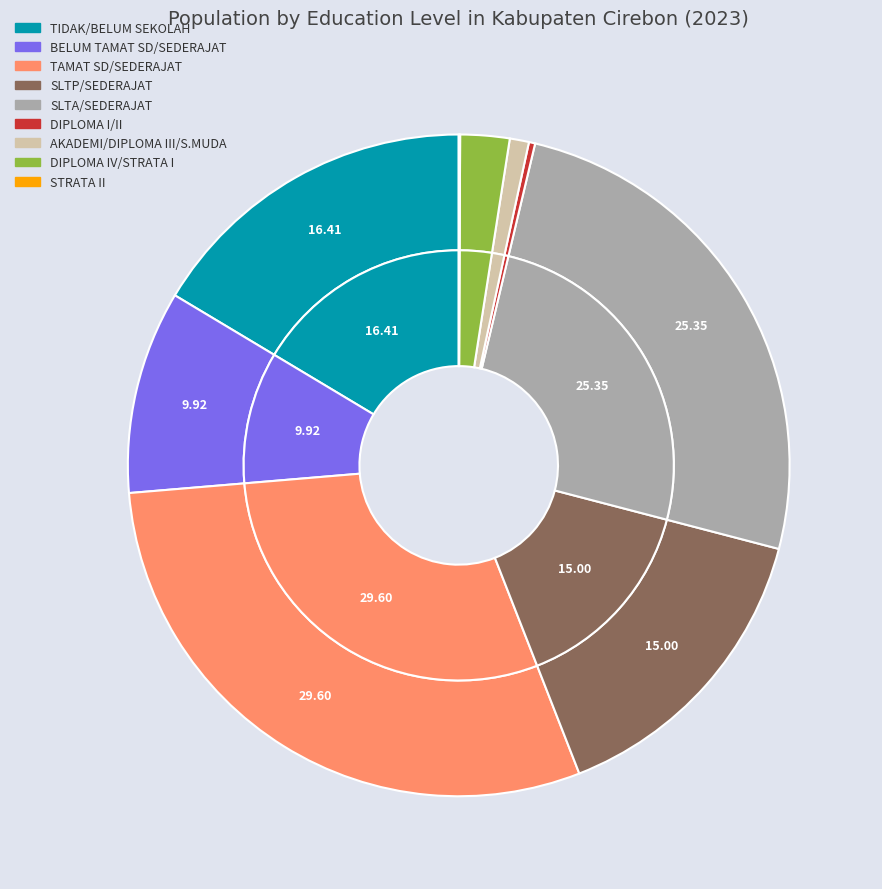

Is there any slice that represents more than half of the pie?

No